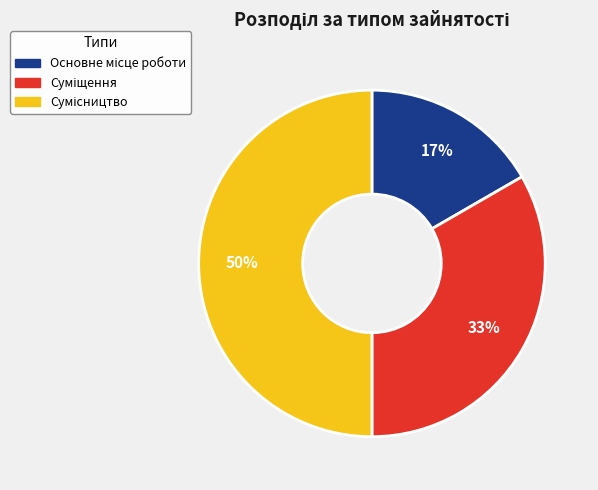

To the nearest percent, what is the difference between the largest and smallest slice percentages?

33%